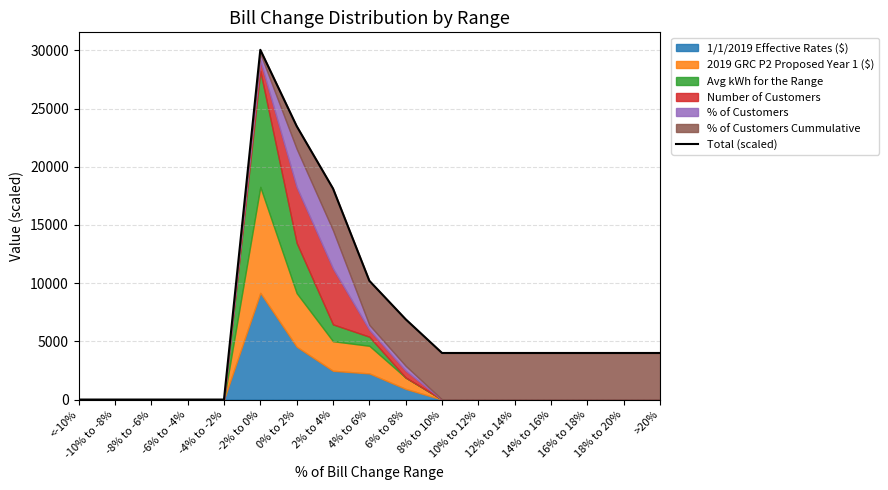

How many lines are shown in the chart?

1